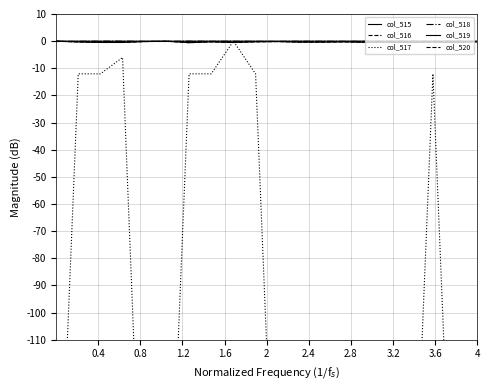

The col_517 series shows -332.4 at 14. True or false?

False